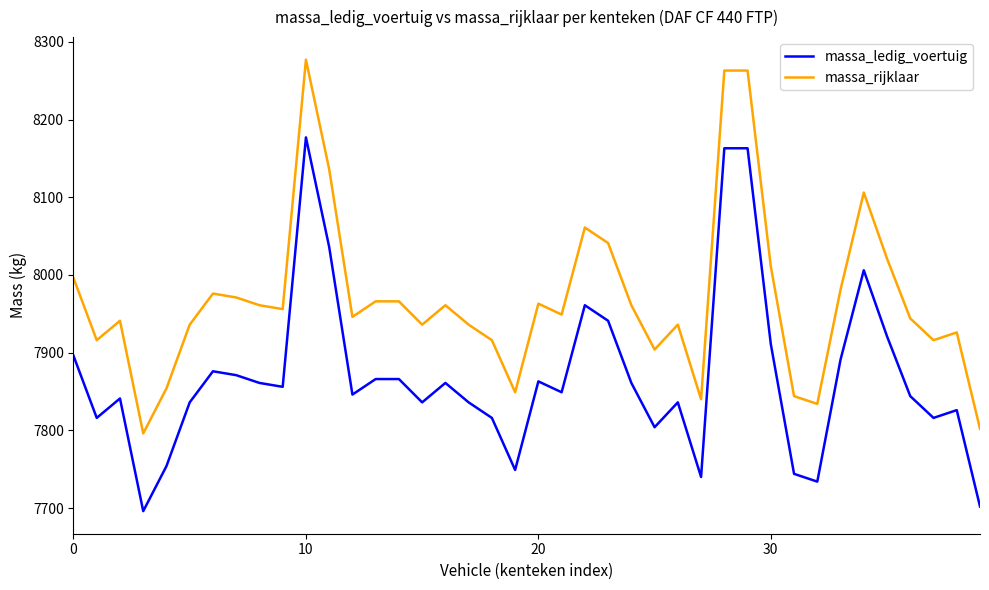

True or false: massa_ledig_voertuig and massa_rijklaar cross at least once.

False